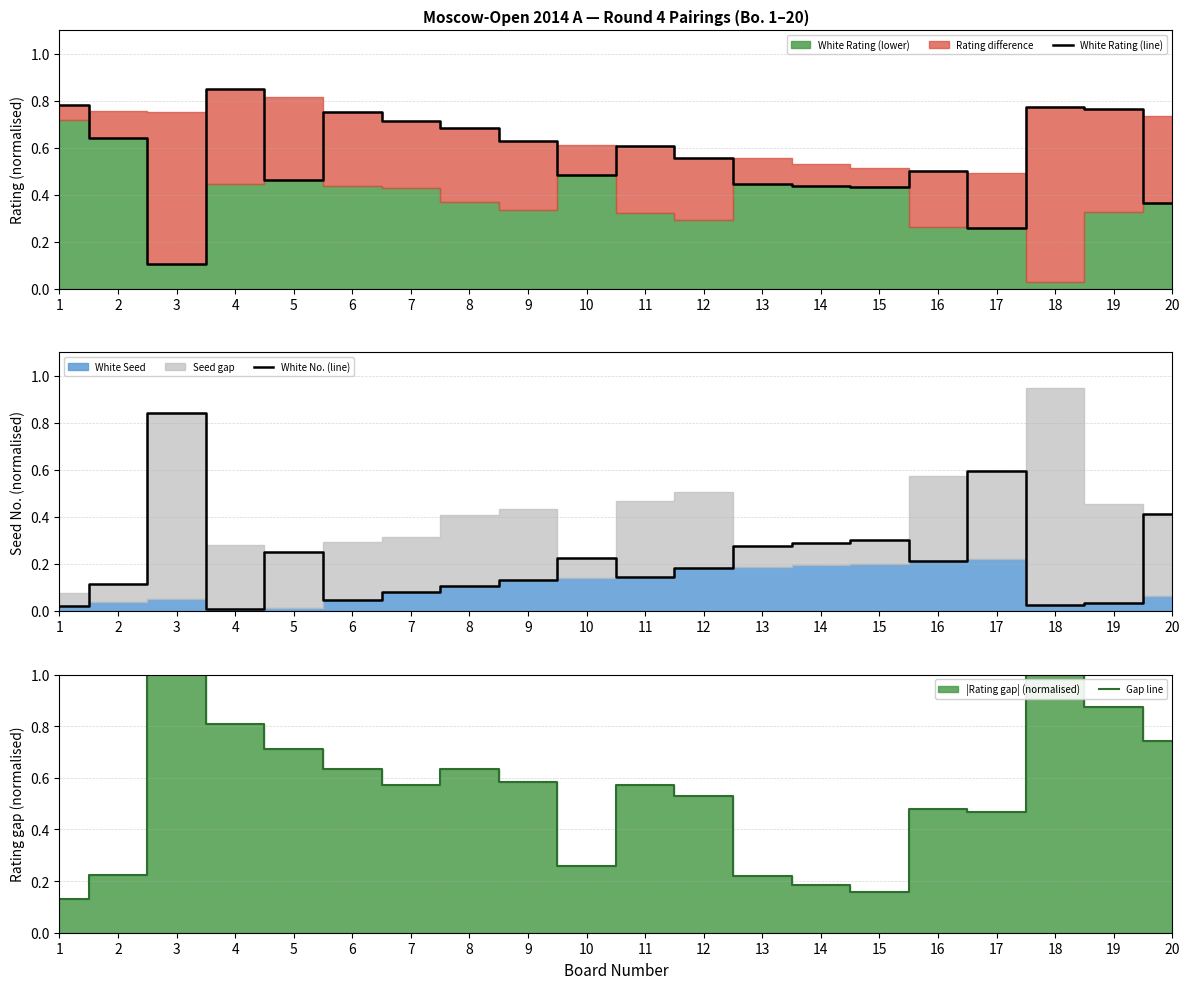

What is the difference between the maximum and second lowest values in the Gap line series?

1.3